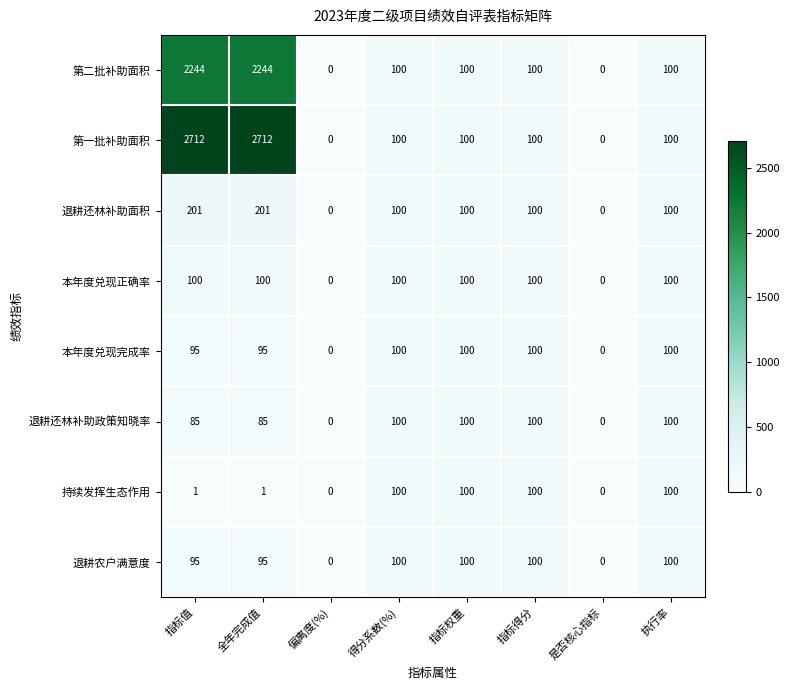

What is the greatest value displayed?

2712